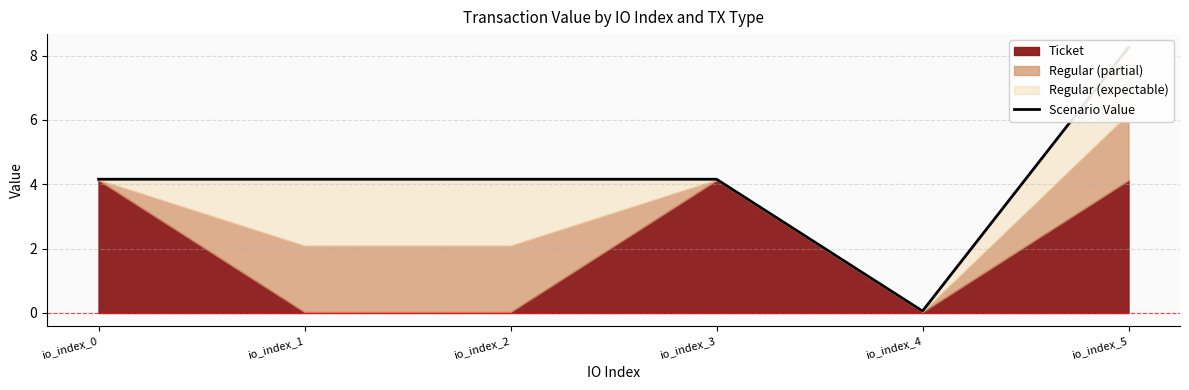

Rank the categories by value from lowest to highest.

io_index_4, io_index_0, io_index_1, io_index_2, io_index_3, io_index_5